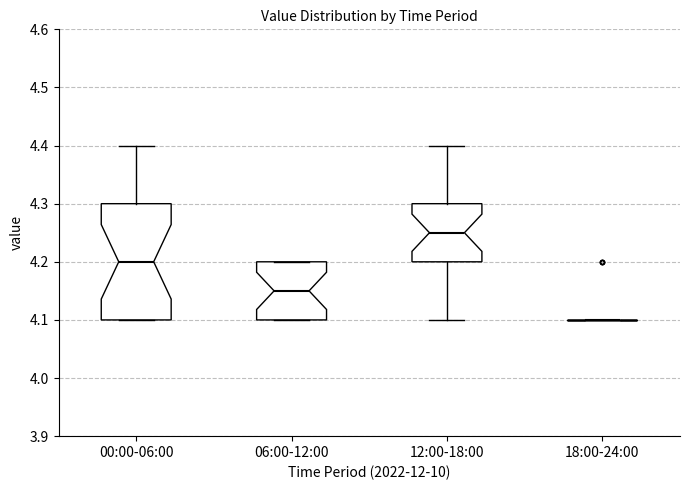

Reading left to right, transcribe this box plot: for each box, give where its median line is, the range the box spans, and where its two whiskers end, as read against the y-axis. The values are not printed on the chart, so give them approximately, as read against the axis.

00:00-06:00: median 4.20, box 4.10 to 4.30, whiskers 4.10 to 4.40
06:00-12:00: median 4.15, box 4.10 to 4.20, whiskers 4.10 to 4.20
12:00-18:00: median 4.25, box 4.20 to 4.30, whiskers 4.10 to 4.40
18:00-24:00: box collapsed to a line at 4.10, whiskers 4.10 to 4.10